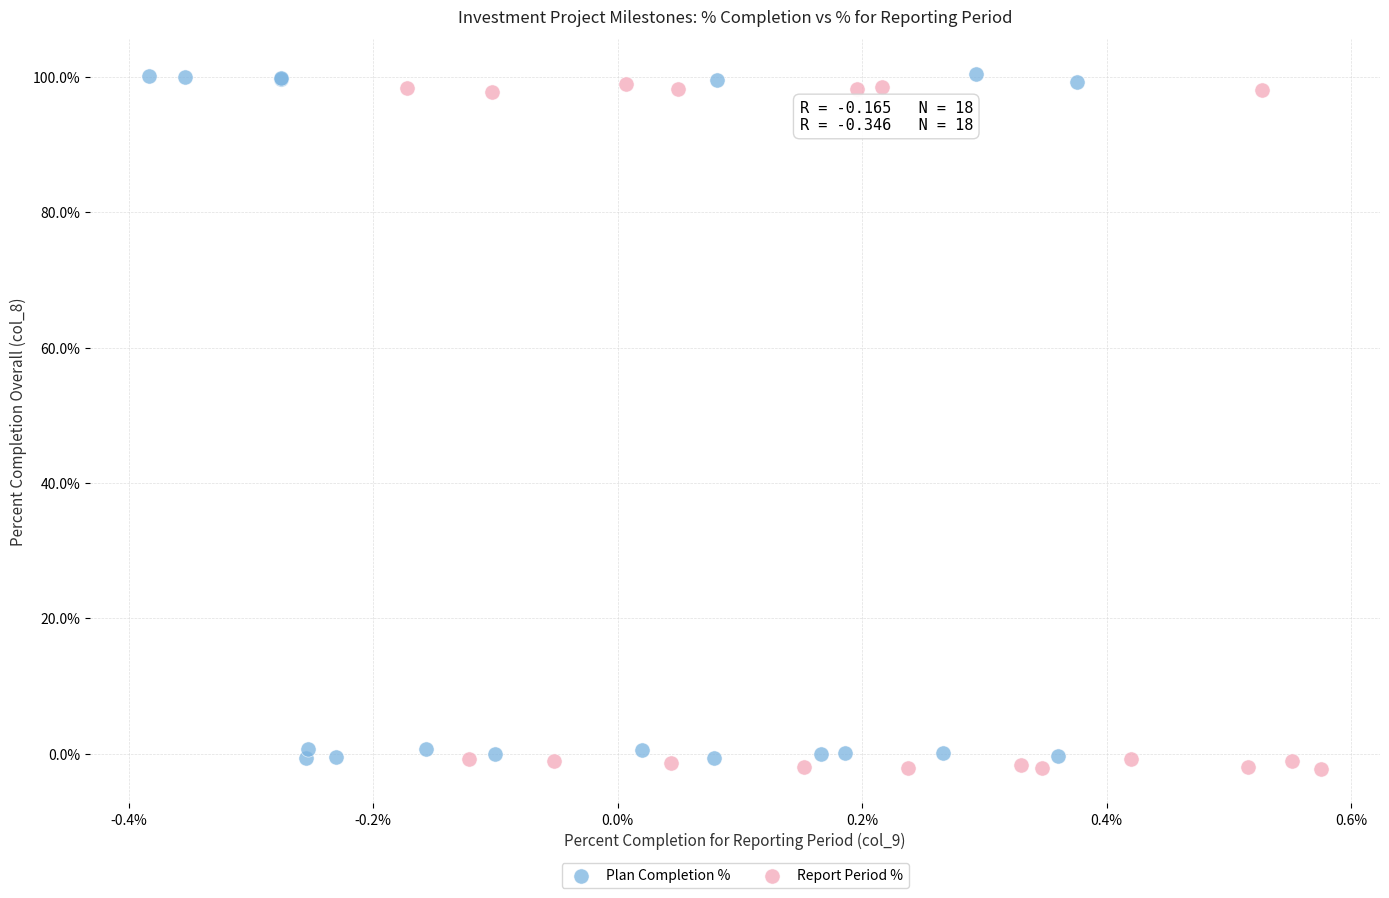

What are all the series names shown in the legend?

Plan Completion %, Report Period %